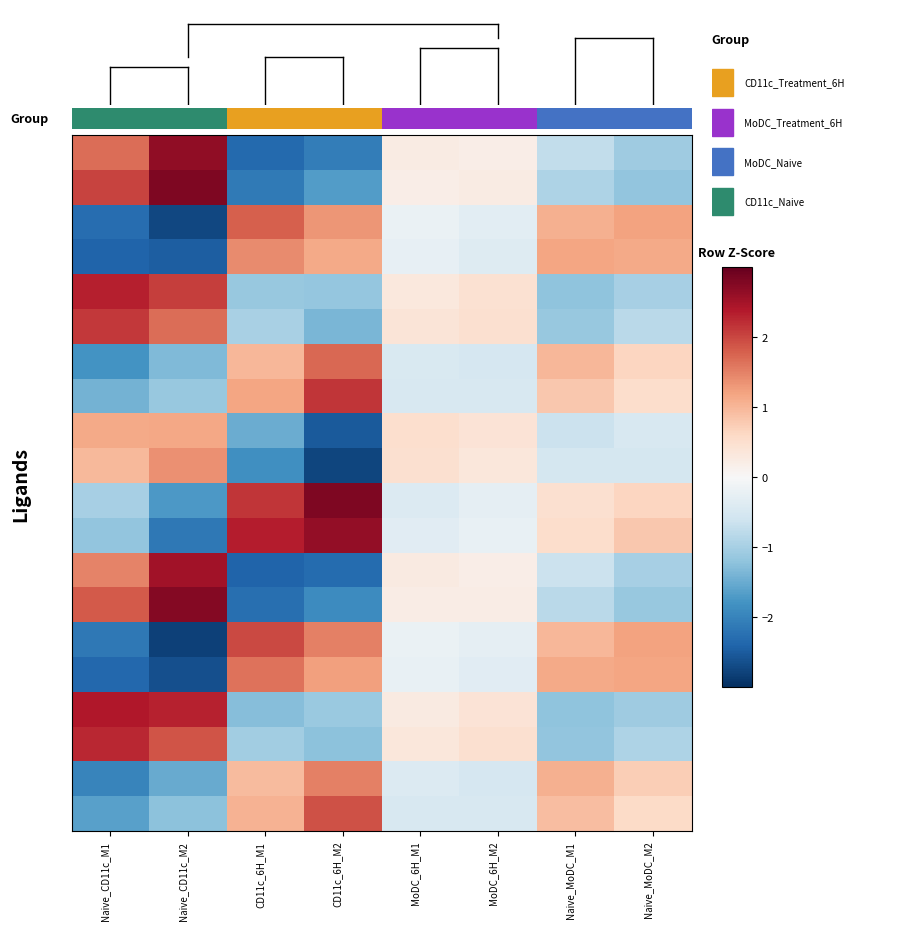

What is the greatest value displayed?

2.8